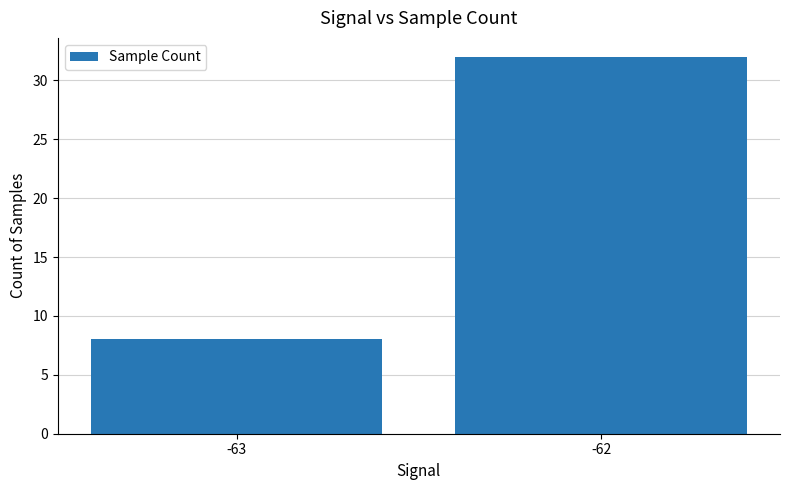

Approximately how many times larger is the value at -62 compared to -63?

4.0